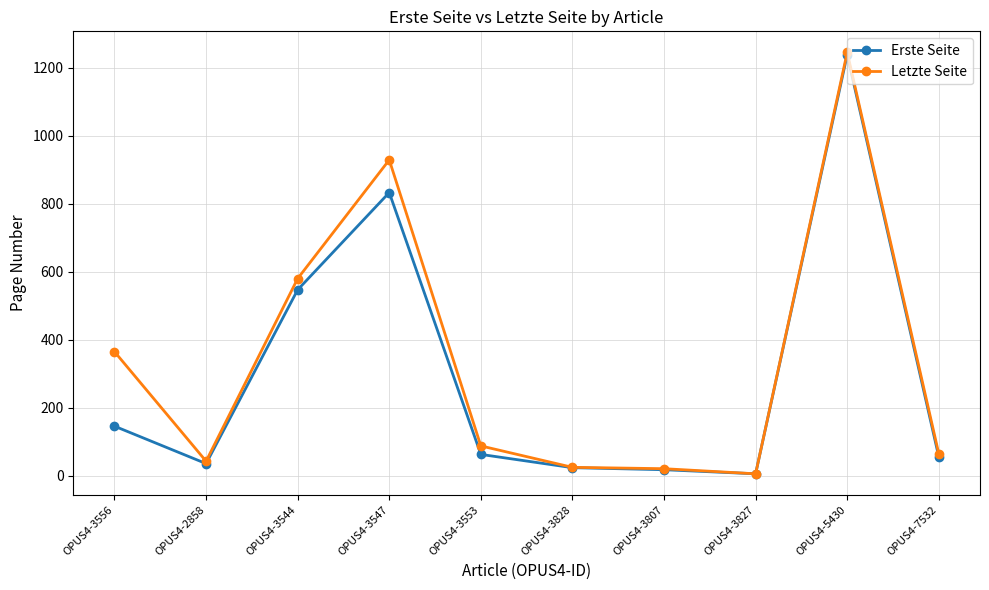

What is the label of the 5th point from the right?

OPUS4-3828